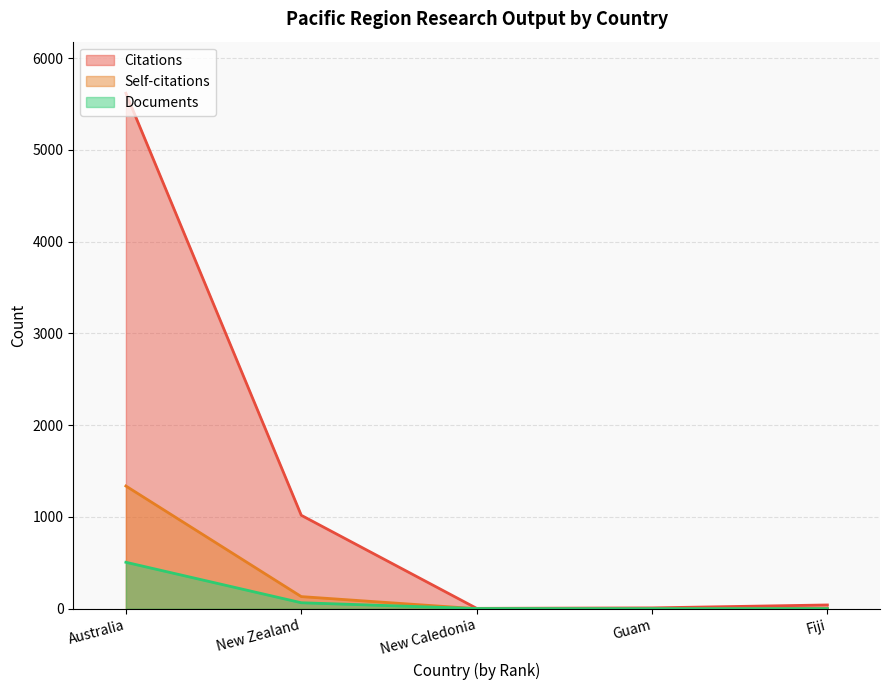

True or false: Citations and Documents intersect in this chart.

False